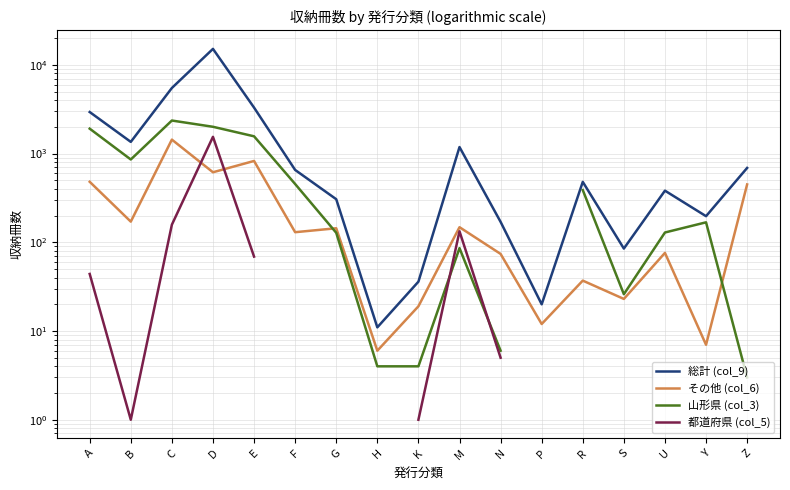

Is it true that 総計 (col_9) equals 2941.0 at A?

True